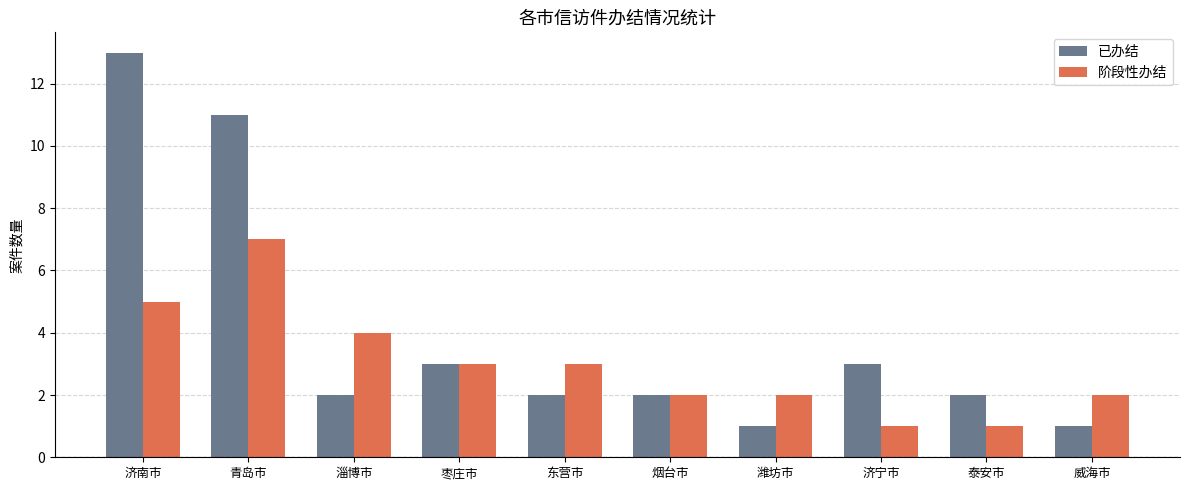

What is the total value across all series at 泰安市?

3